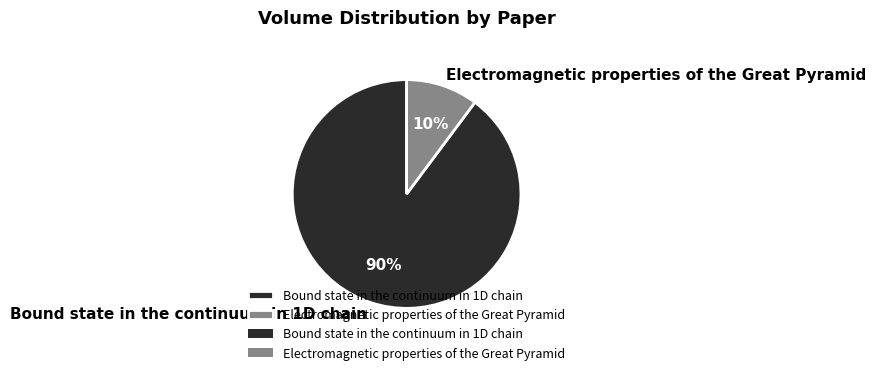

Count the number of slices in the pie.

2